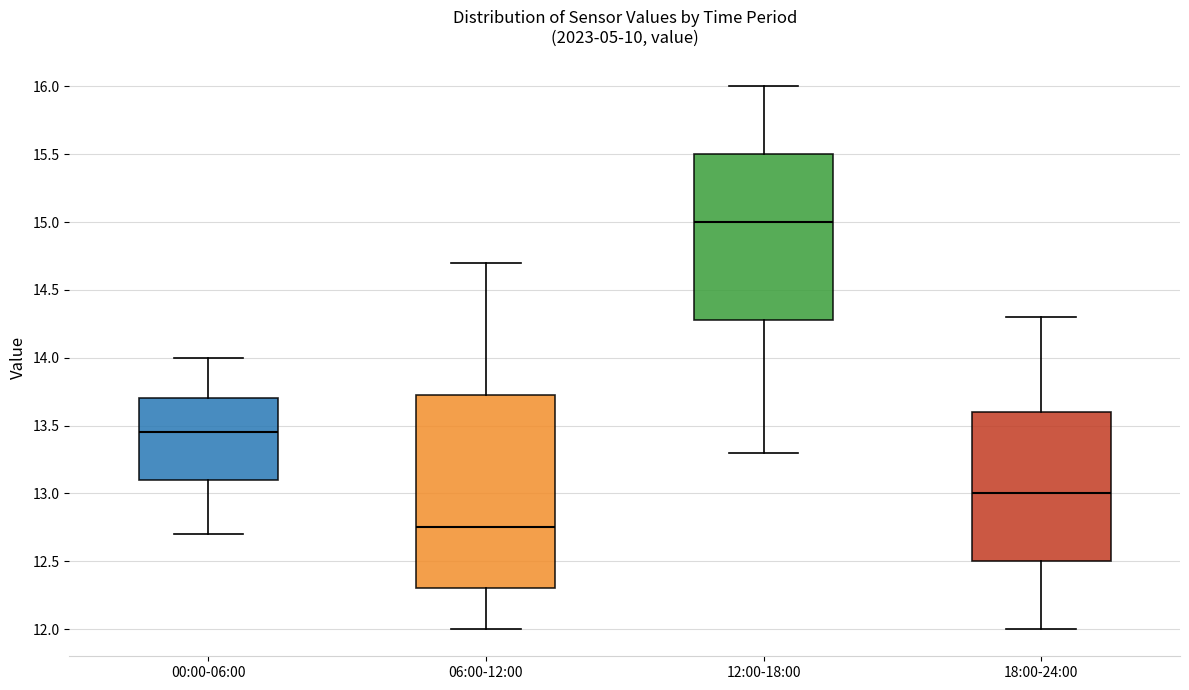

Which box has the highest median line?

12:00-18:00